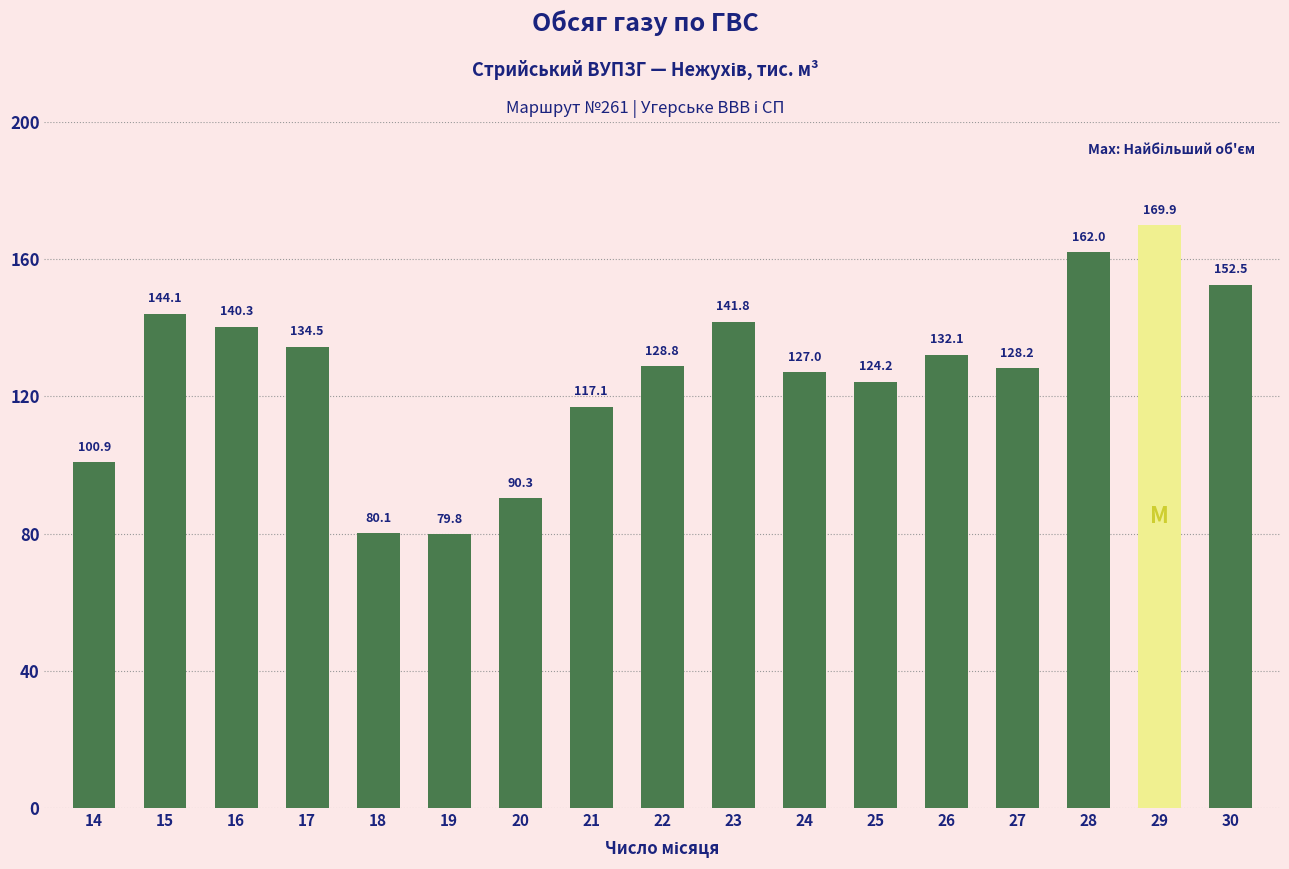

How many values exceed 128?

10